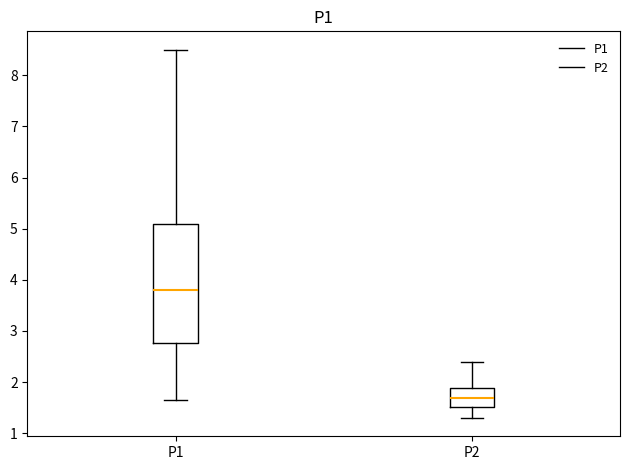

Where does the median line of the box for P2 sit on the y-axis? The values are not printed on the chart, so give them approximately, as read against the axis.

1.7